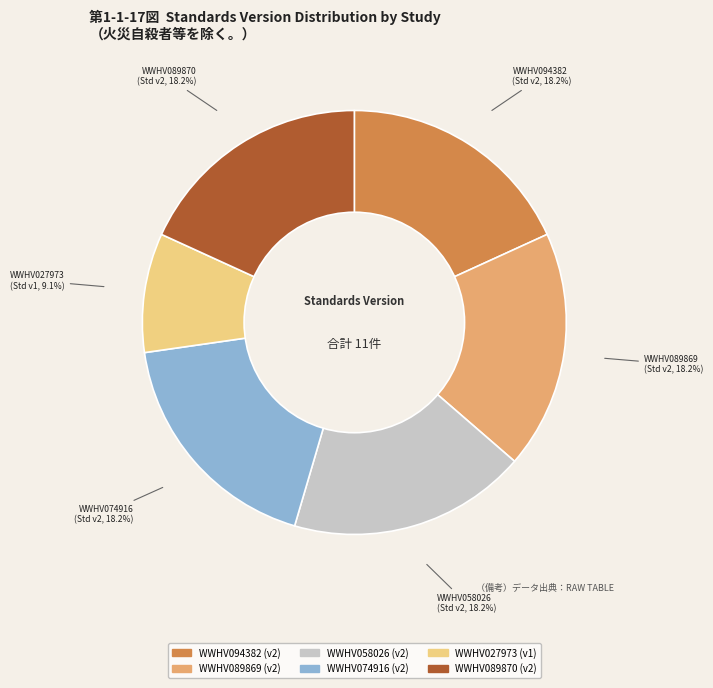

True or false: WWHV074916 accounts for 18% of the total.

True